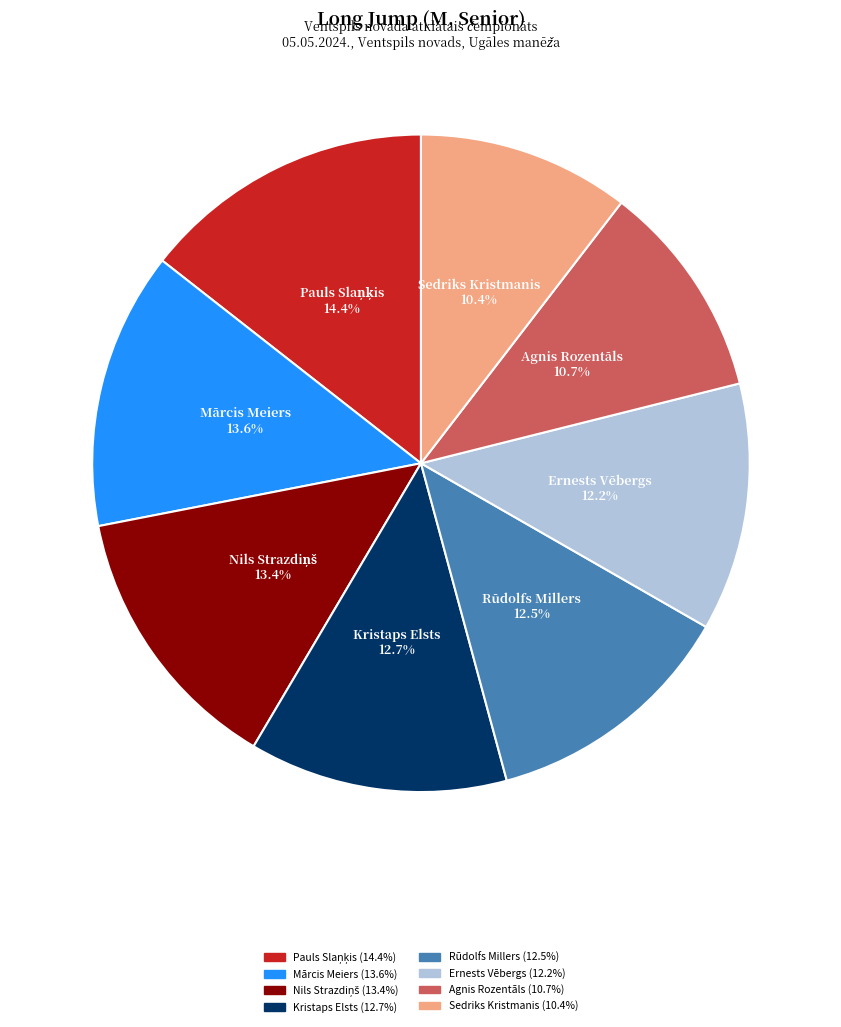

Does any single category account for the majority?

No